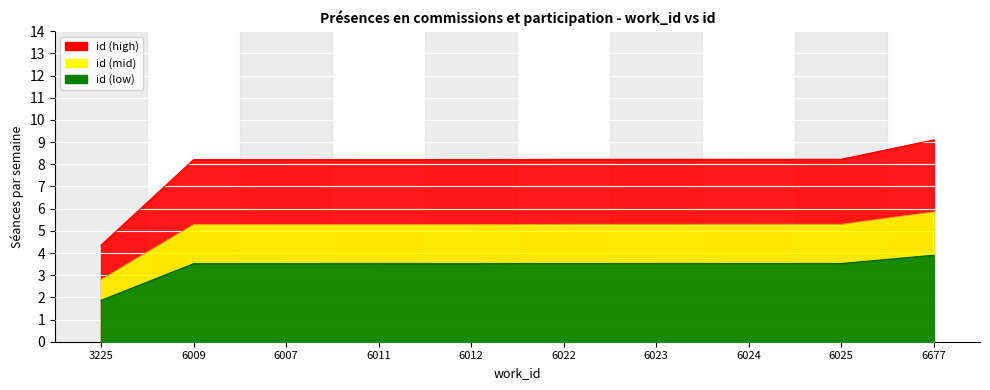

Reading left to right, list all the values displayed in this chart.

3225=4.4	6009=8.2	6007=8.2	6011=8.2	6012=8.2	6022=8.2	6023=8.2	6024=8.2	6025=8.2	6677=9.1